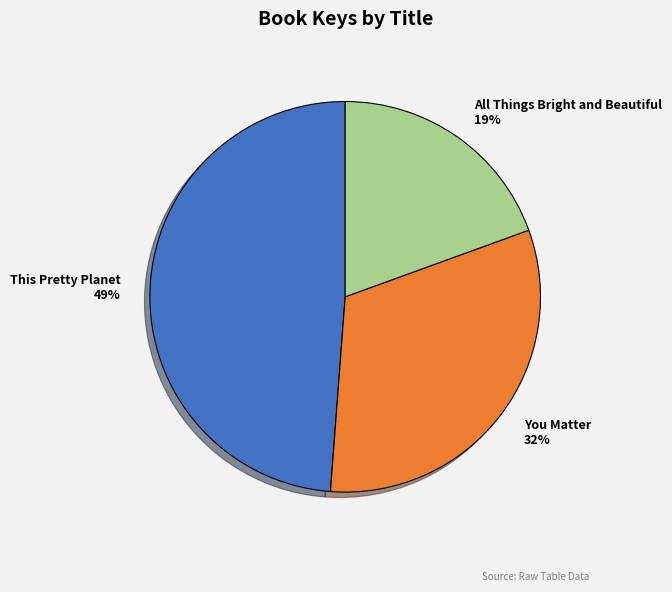

Rank the categories by value from lowest to highest.

All Things Bright and Beautiful, You Matter, This Pretty Planet